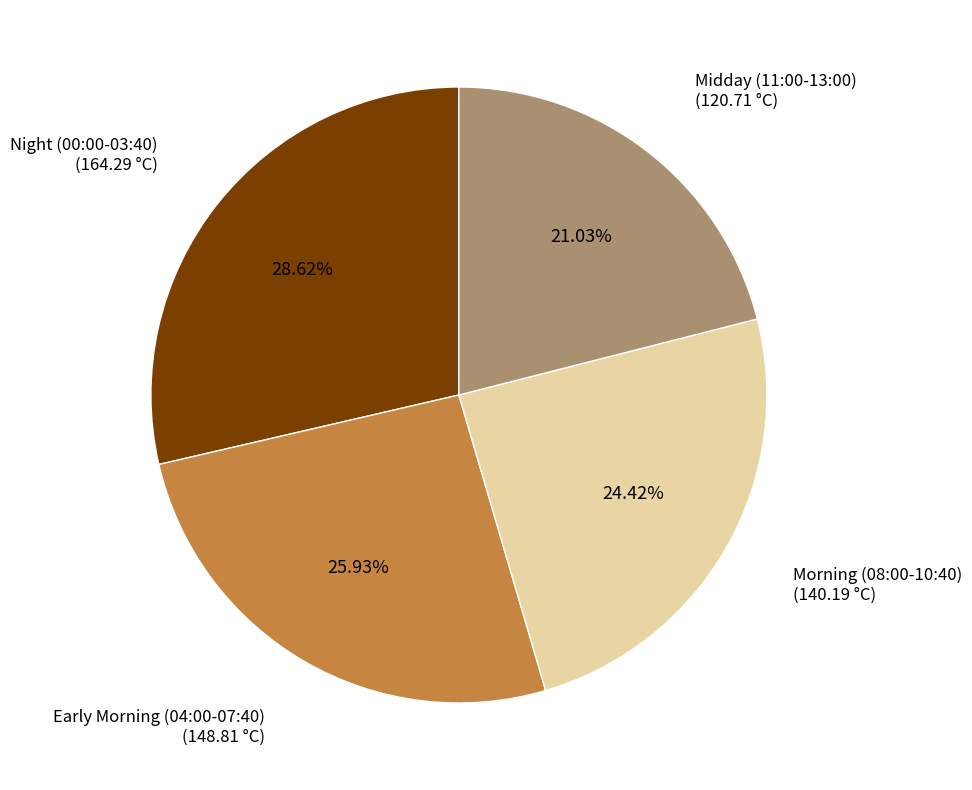

Is the sum of Morning (08:00-10:40) (140.19 °C) and Early Morning (04:00-07:40) (148.81 °C) greater than half?

Yes